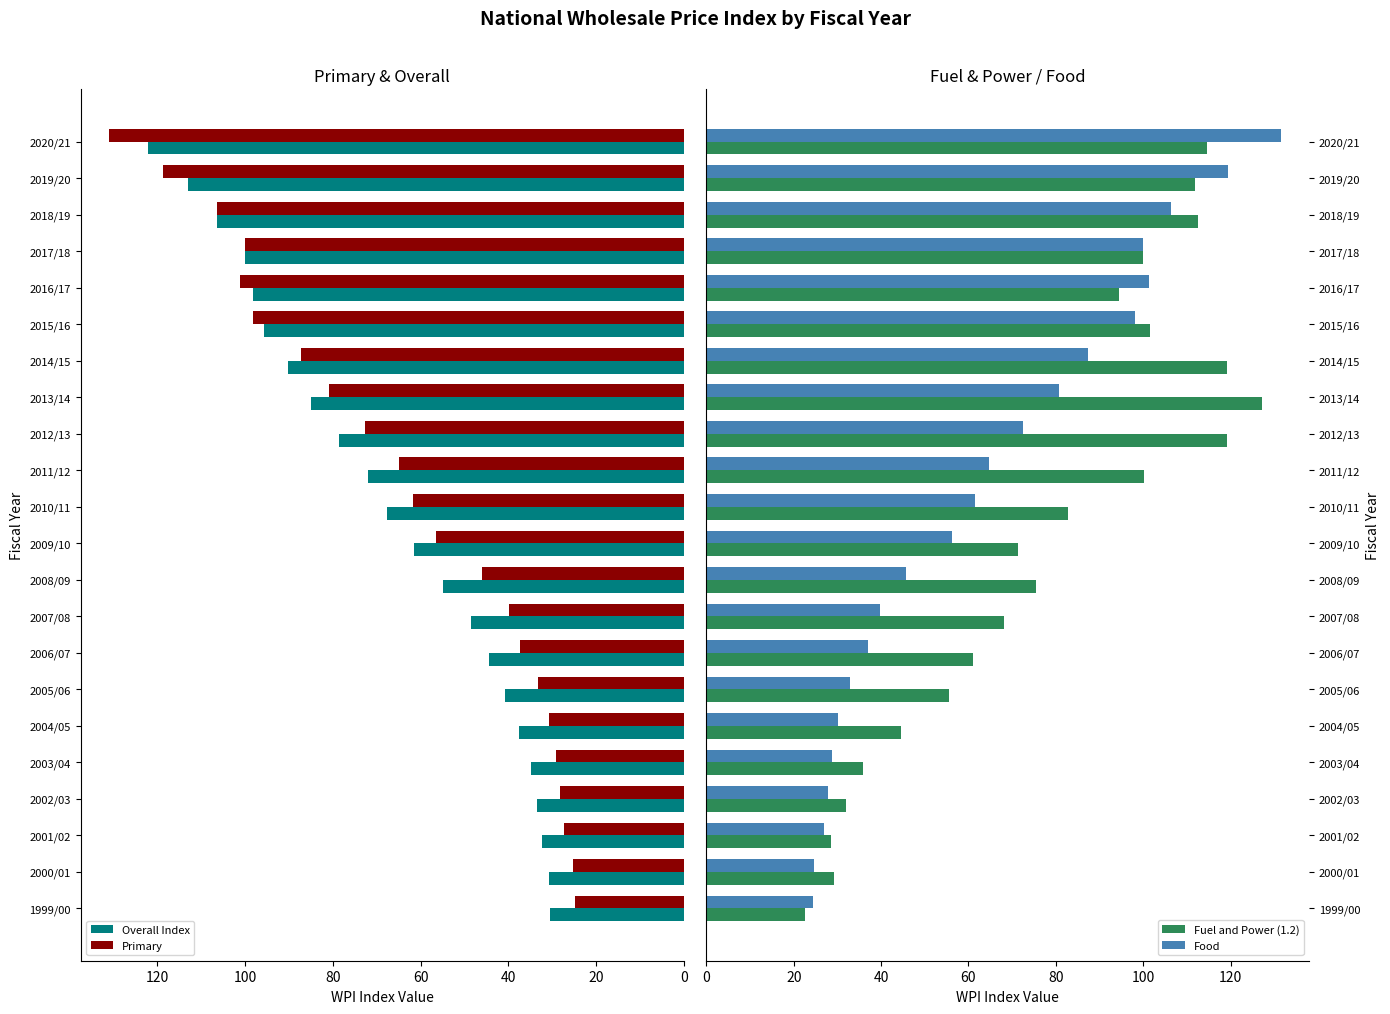

What is the difference between the maximum and minimum values in the Food series?

107.1